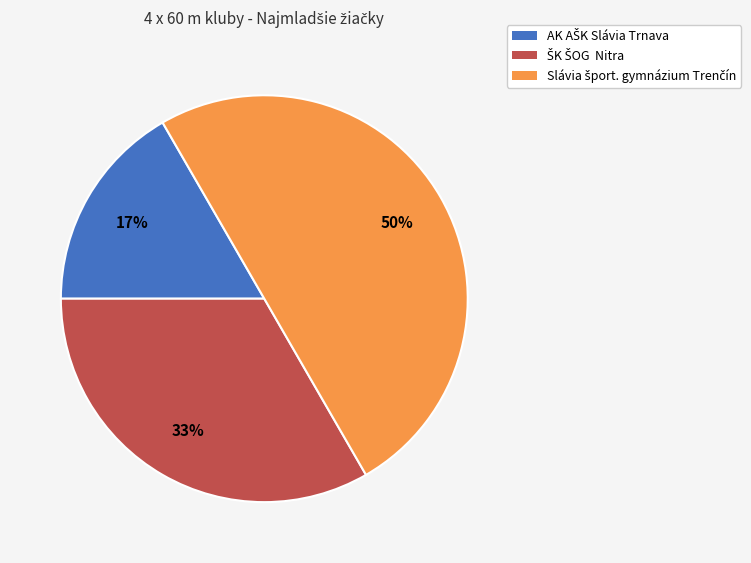

To the nearest percent, what is the difference between the largest and smallest slice percentages?

33%